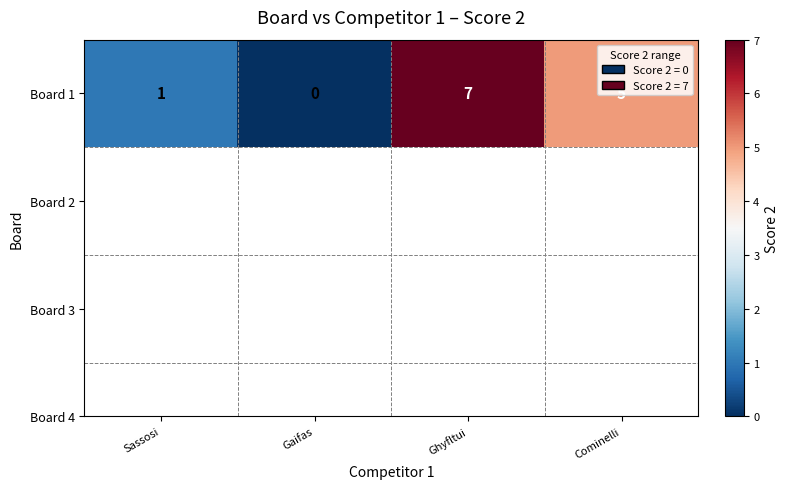

What is the sum of the values at Ghyfltui and Sassosi?

8